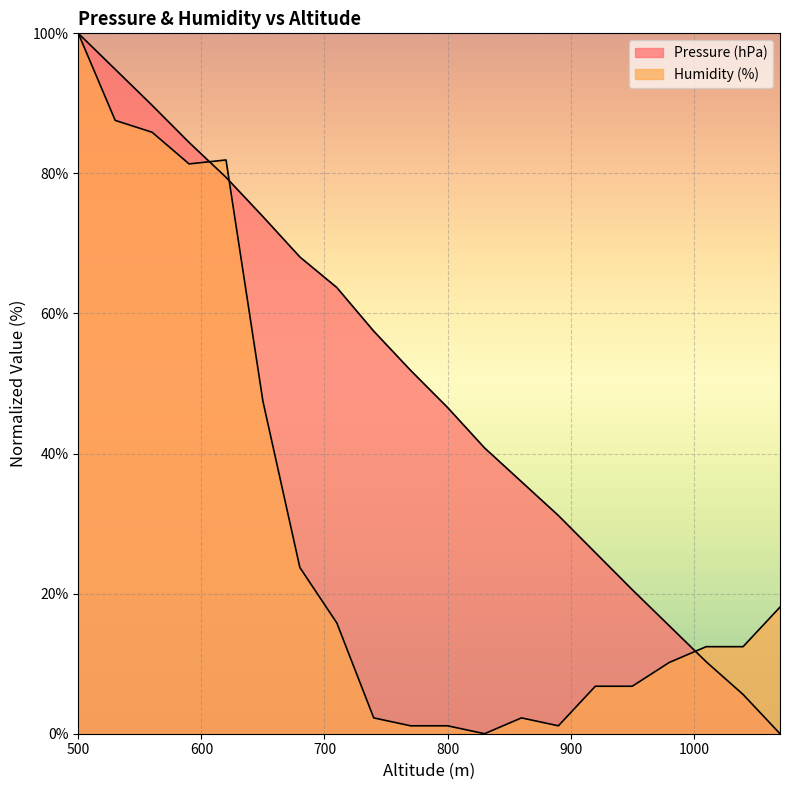

In Humidity (%), how many points are higher than both neighbors (excluding endpoints)?

2